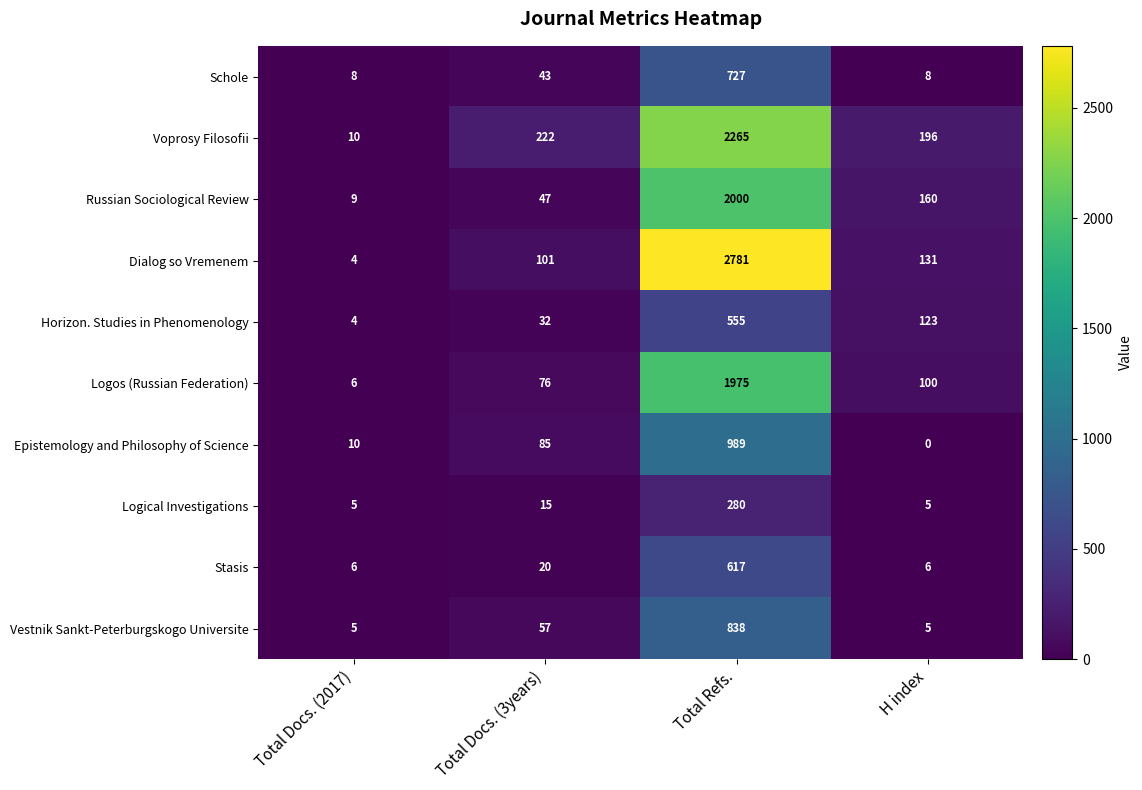

What is the difference between the second highest and minimum values in the Schole series?

35